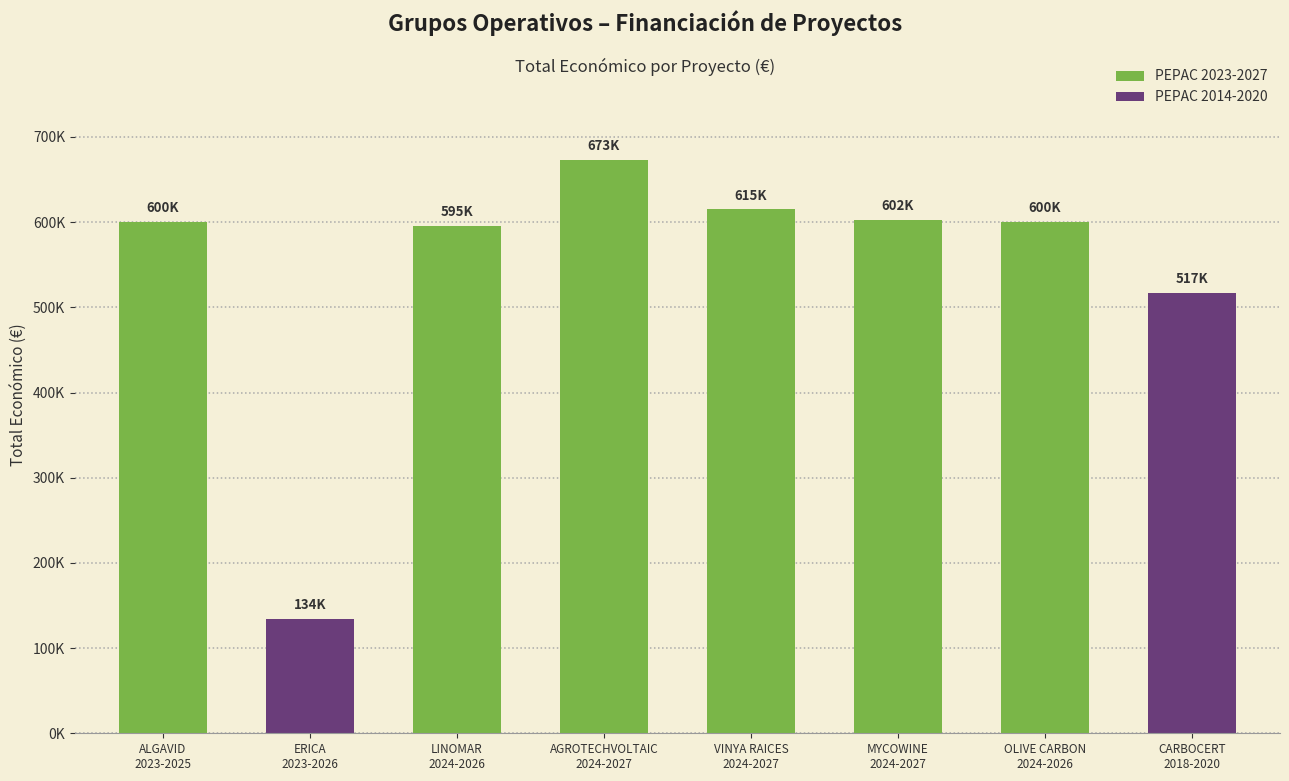

What is the approximate value at ALGAVID
2023-2025?

599883.0